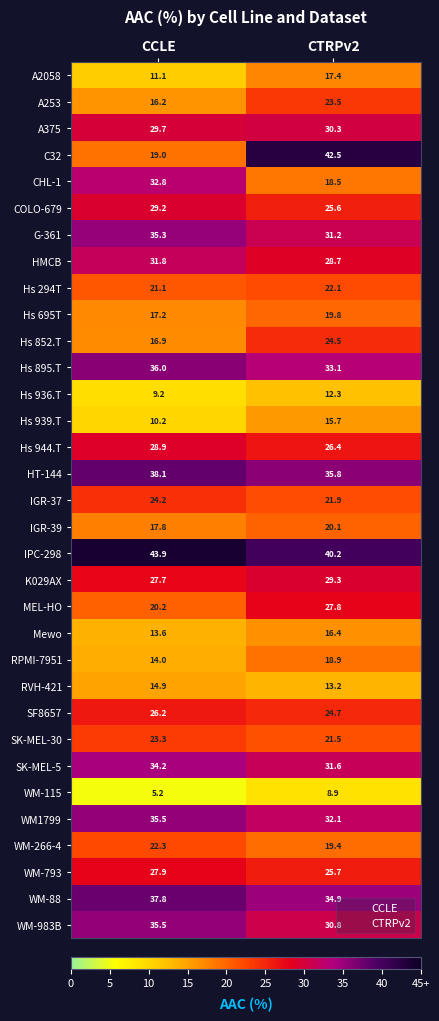

Which series has the largest total across all categories?

IPC-298